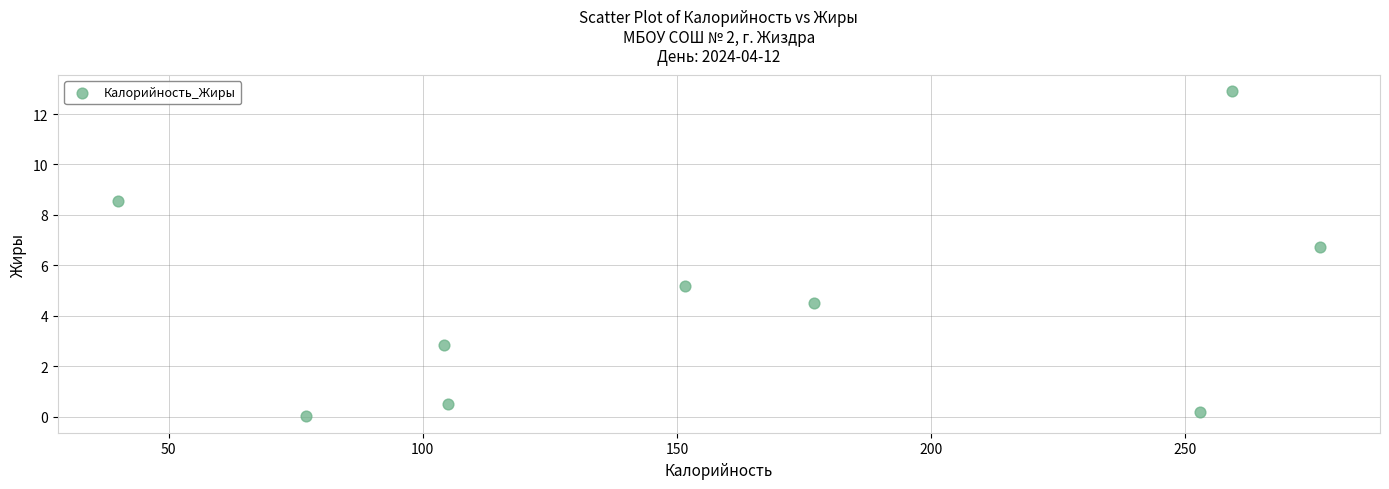

What is the average Y value?

4.6